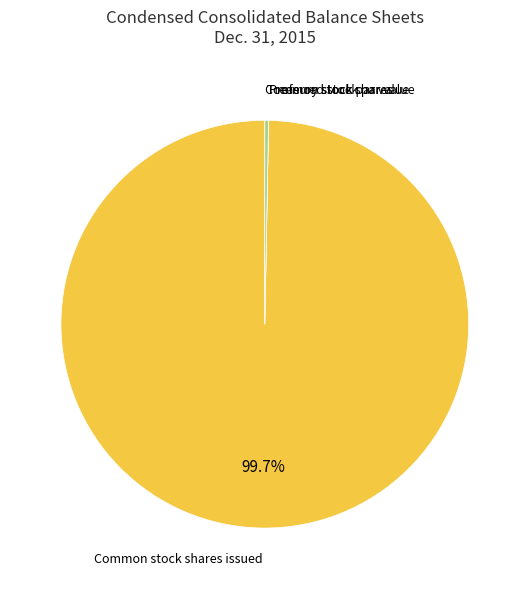

Does any single category account for the majority?

Yes